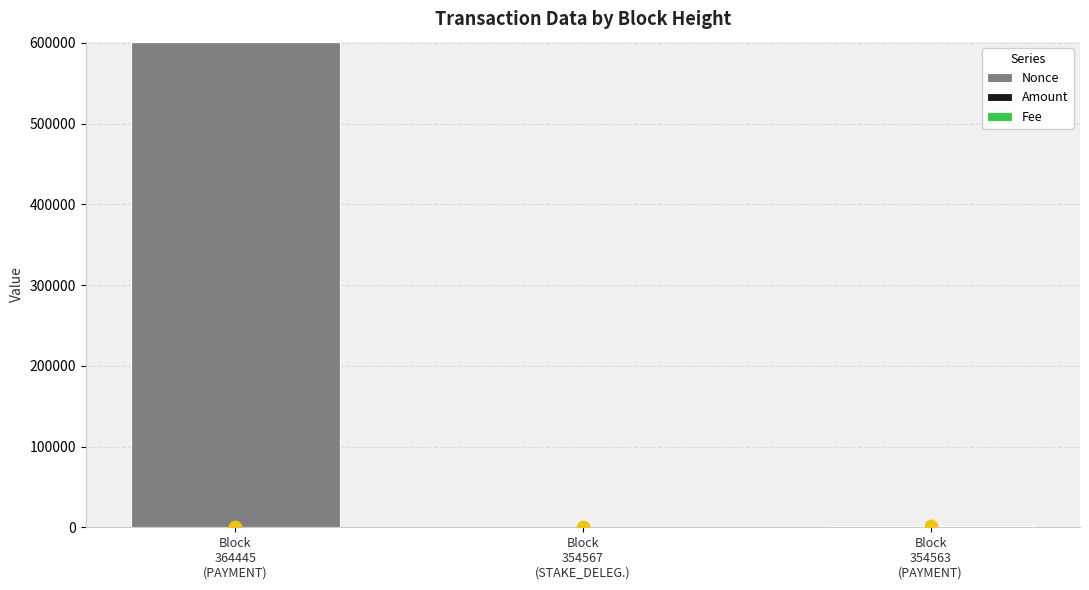

At how many categories does at least one series exceed 464101?

1